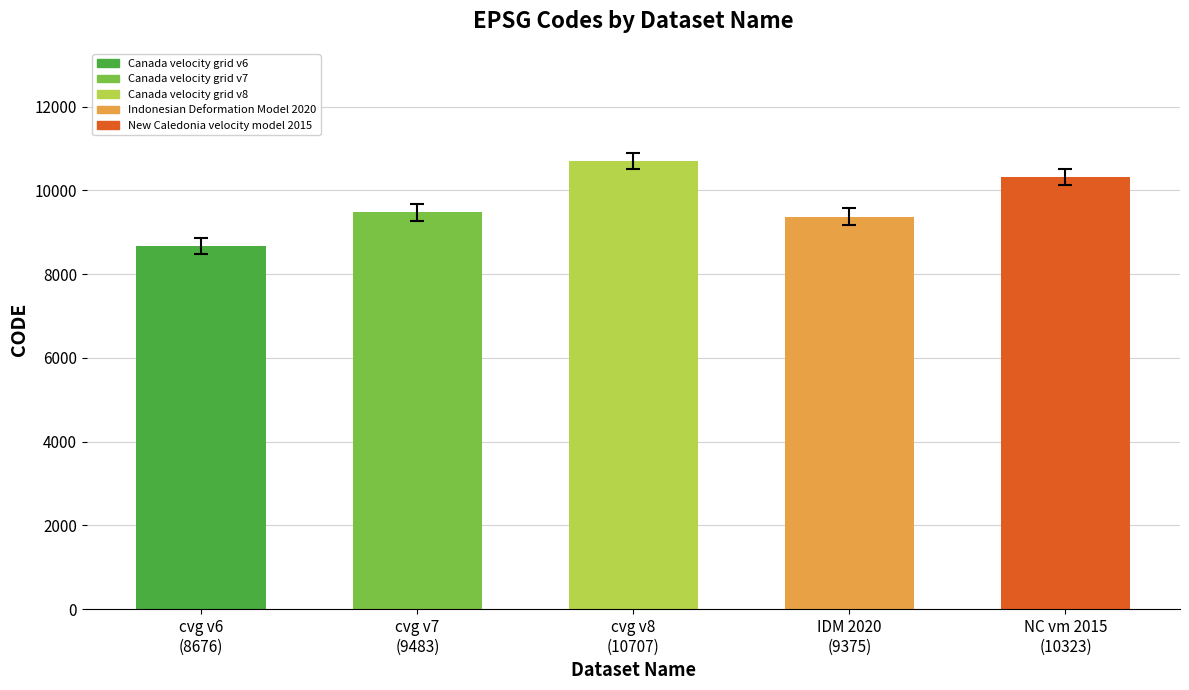

The chart shows a value of 6580 at NC vm 2015 (10323). True or false?

False